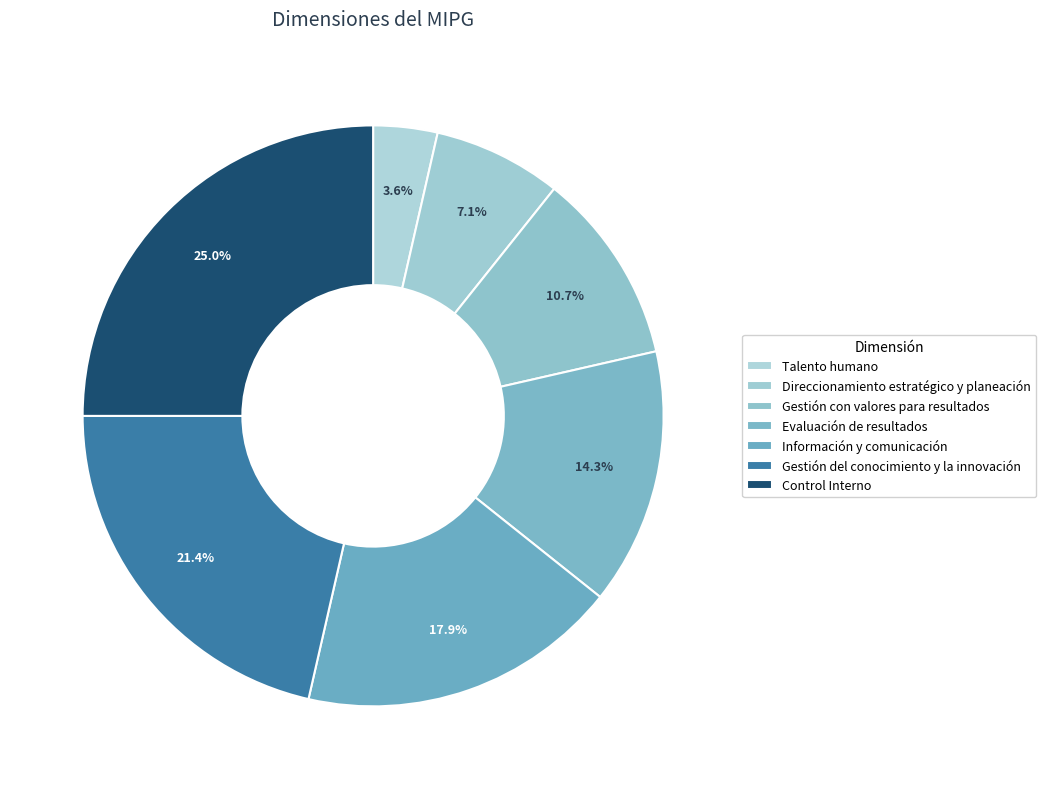

To the nearest percent, what is the average slice percentage?

14%